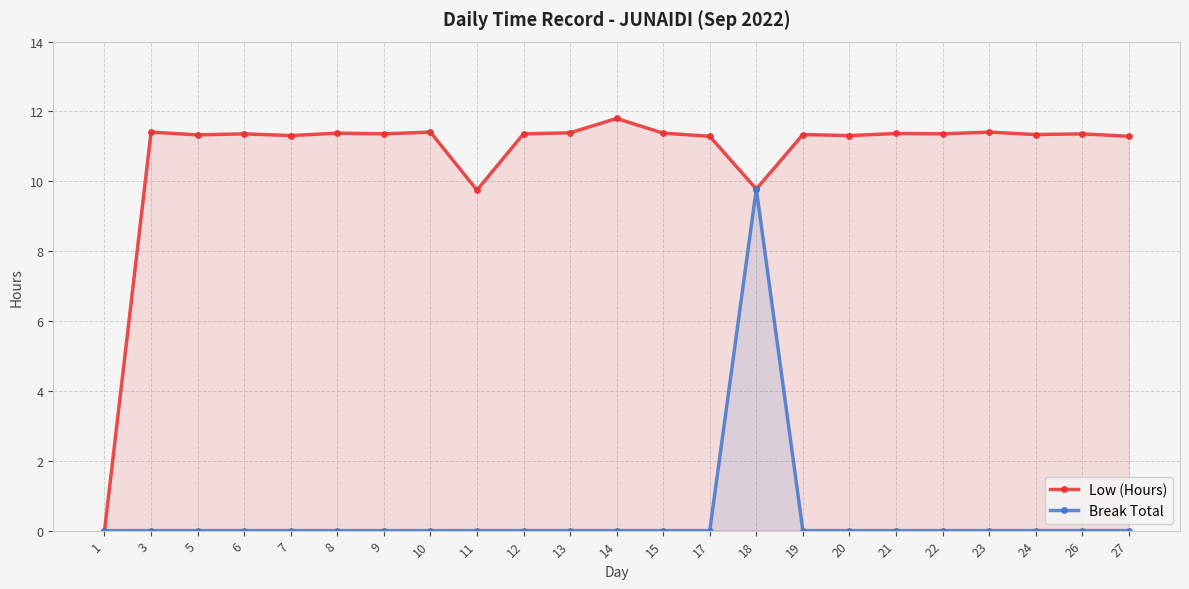

How many lines are shown in the chart?

2